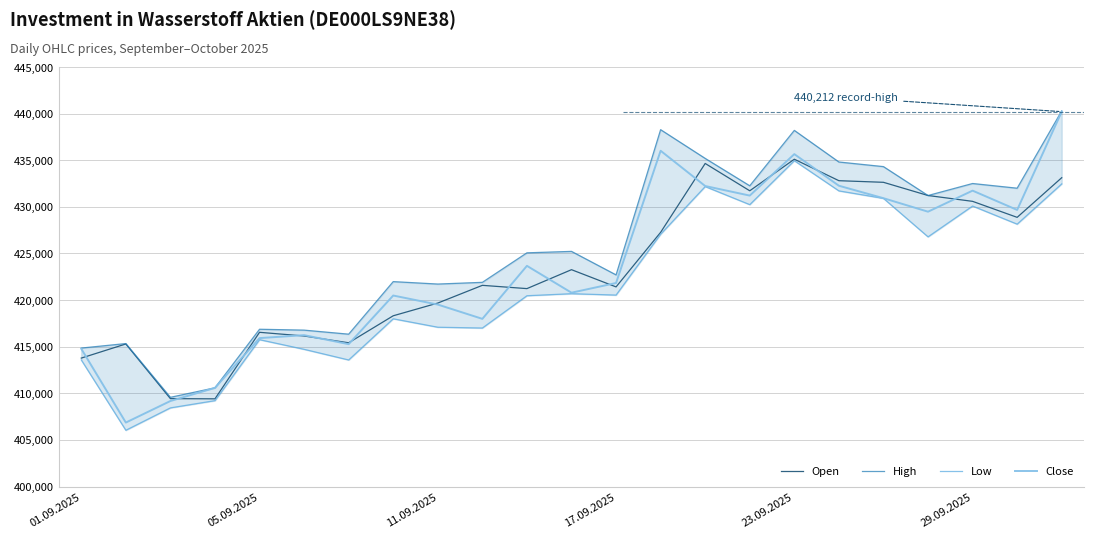

What is the maximum value shown in the chart?

440291